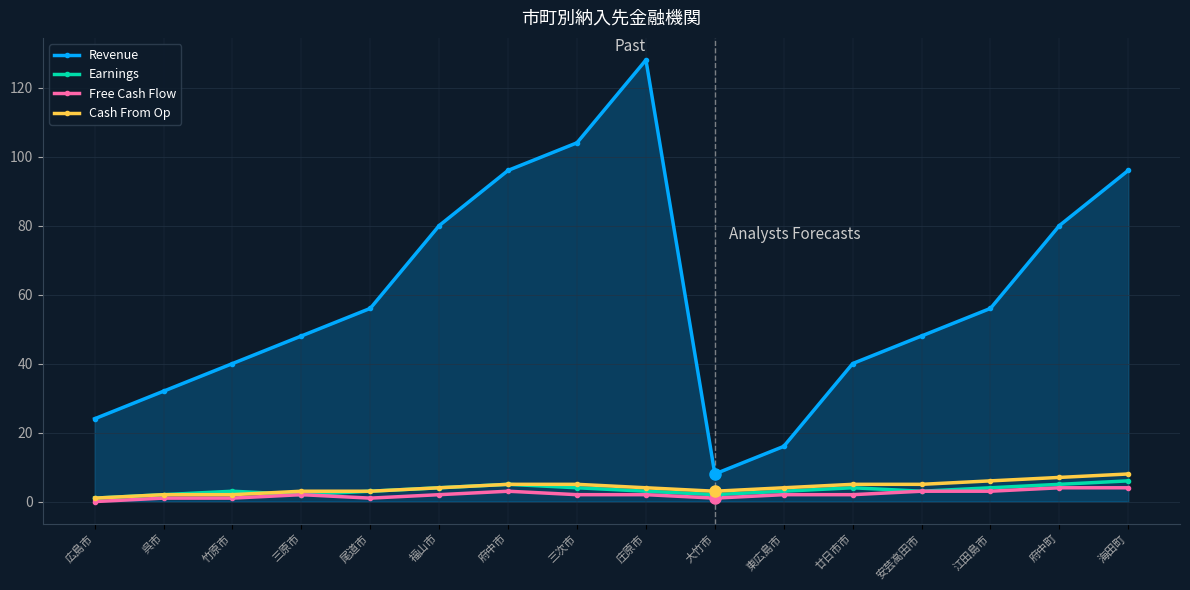

What is the maximum value shown in the chart?

128